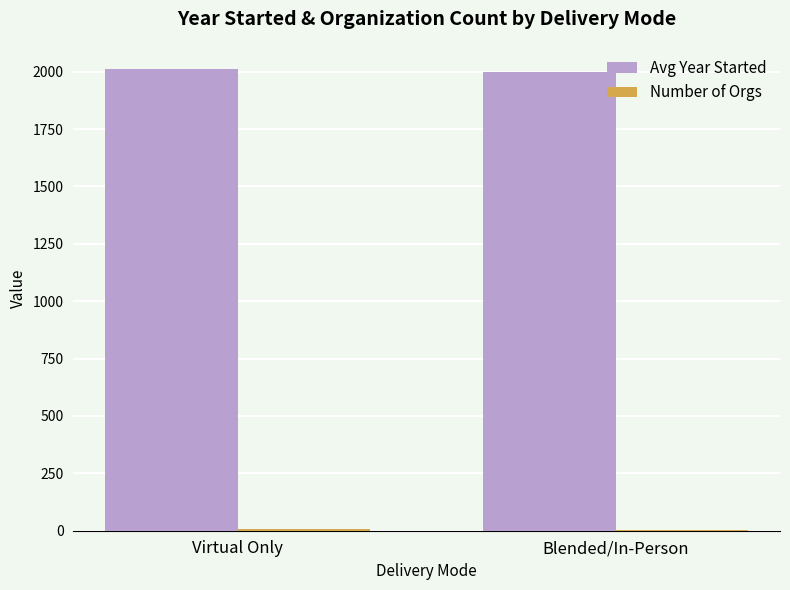

What is the sum of all Avg Year Started values?

4009.4